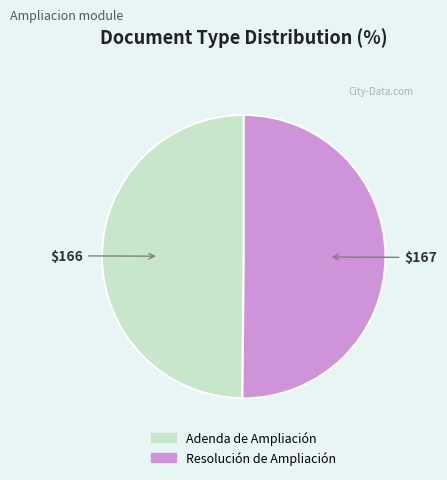

Do Adenda de Ampliación and Resolución de Ampliación together represent more than half of the pie?

Yes